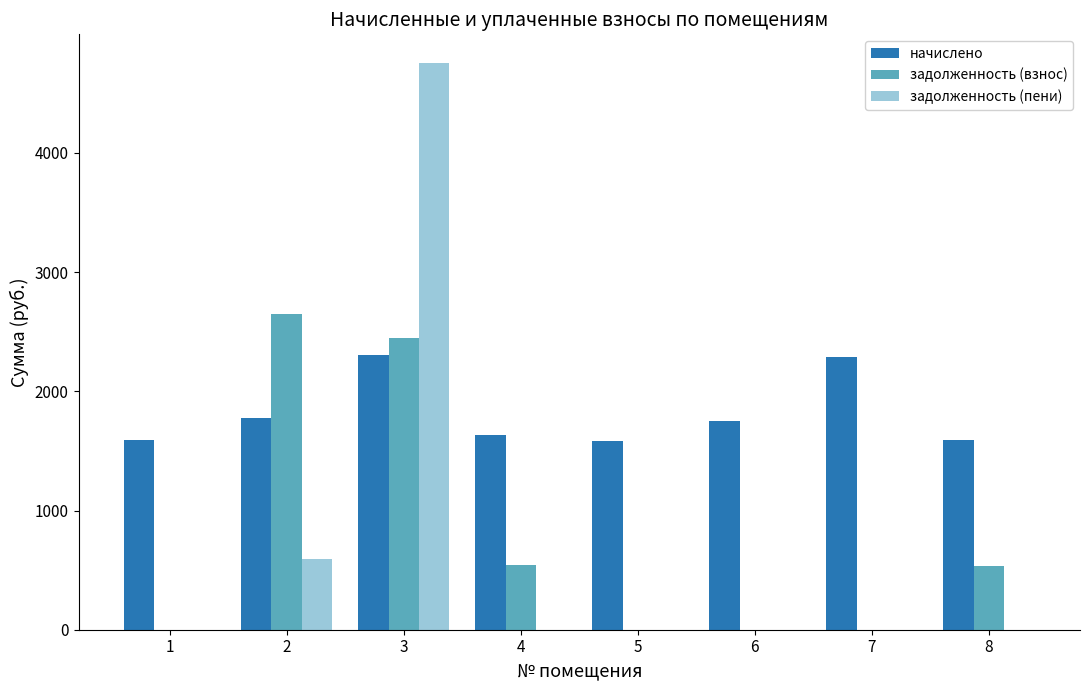

Which series has the widest spread of values?

задолженность (пени)